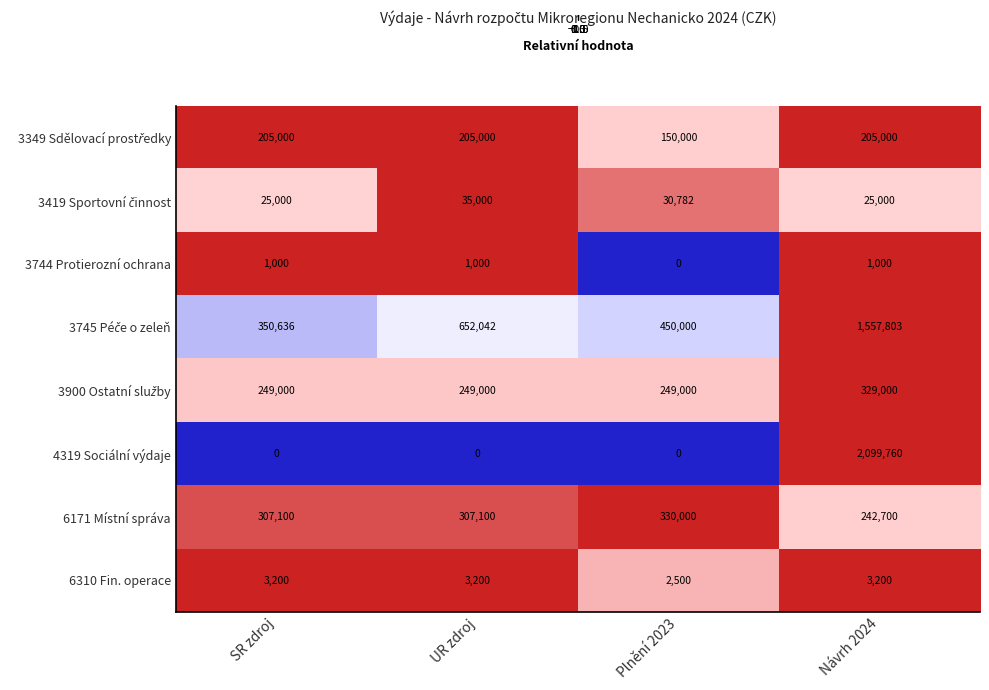

True or false: 4319 Sociální výdaje has a value of 0 at UR zdroj.

True